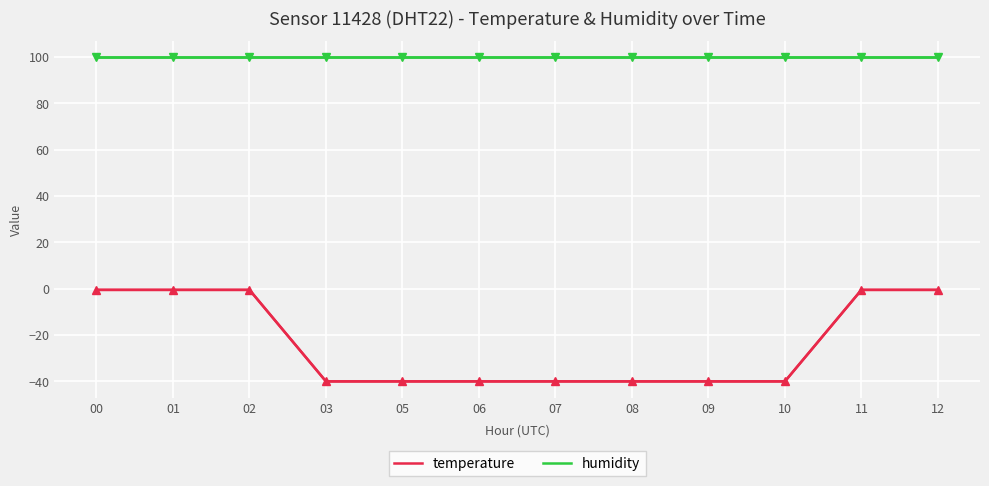

Is it true that humidity equals 27.9 at 05?

False